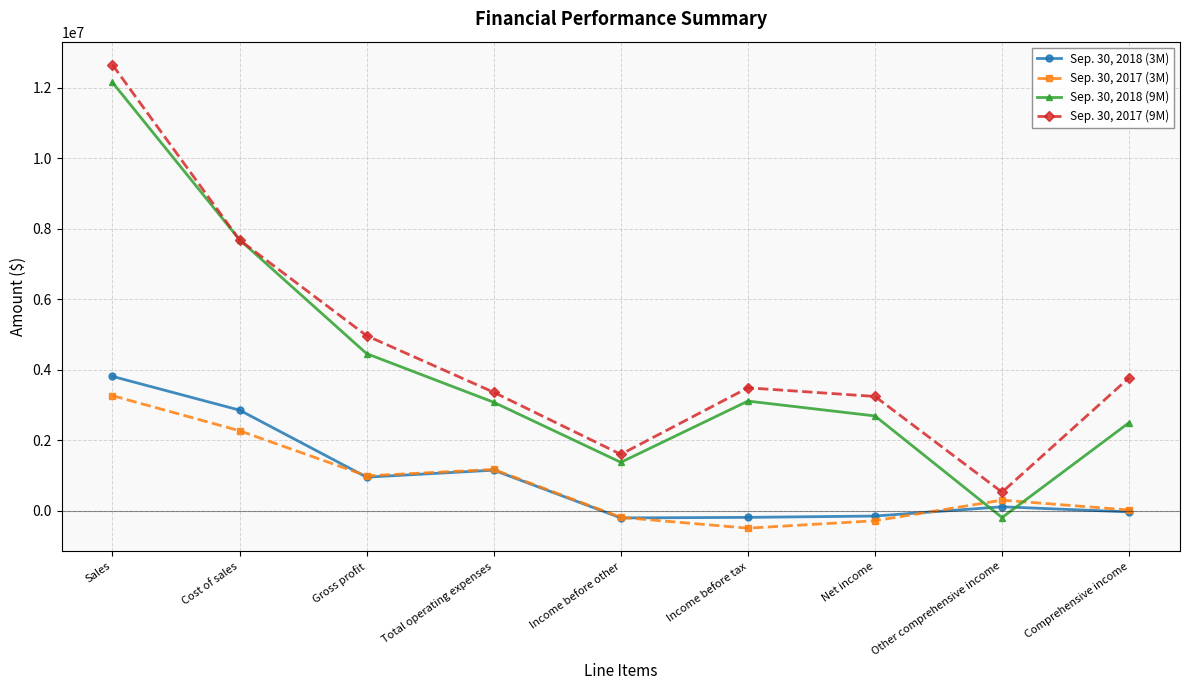

Rank the categories by Sep. 30, 2017 (9M) value from lowest to highest.

Other comprehensive income, Income before other, Net income, Total operating expenses, Income before tax, Comprehensive income, Gross profit, Cost of sales, Sales